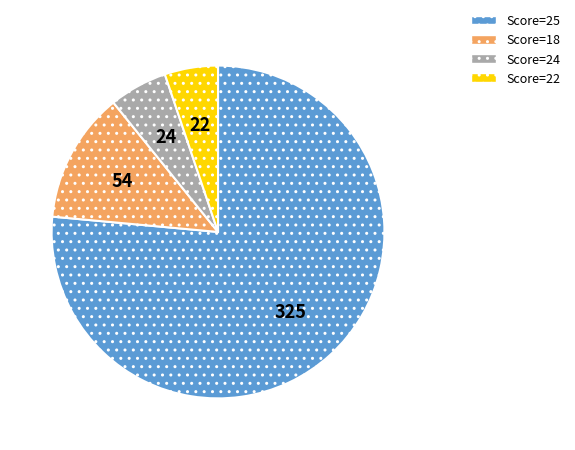

True or false: Score=18 accounts for 13% of the total.

True